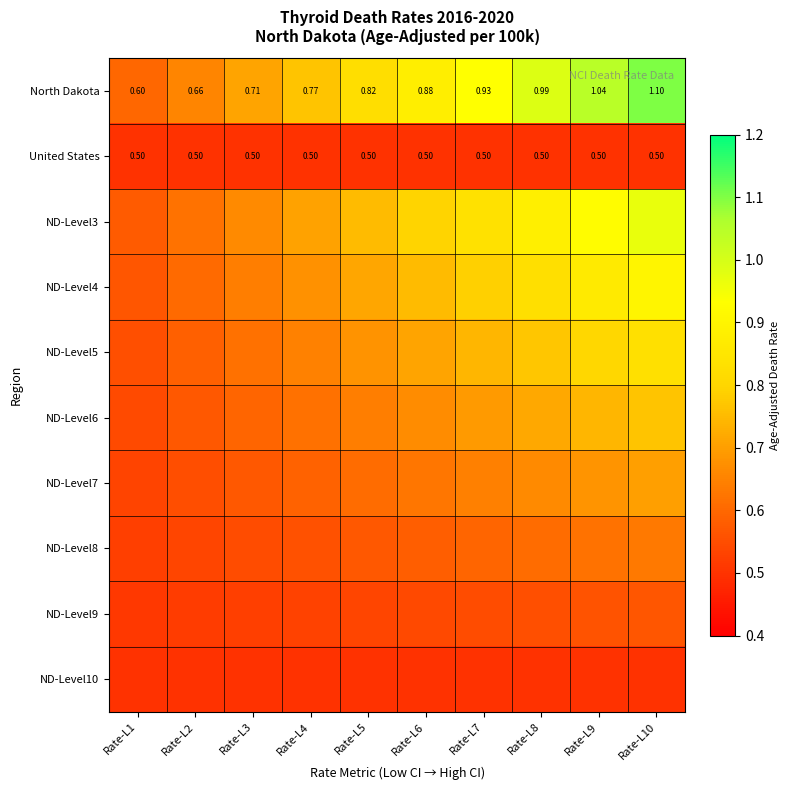

What is the total value across all series at Rate-L9?

7.2